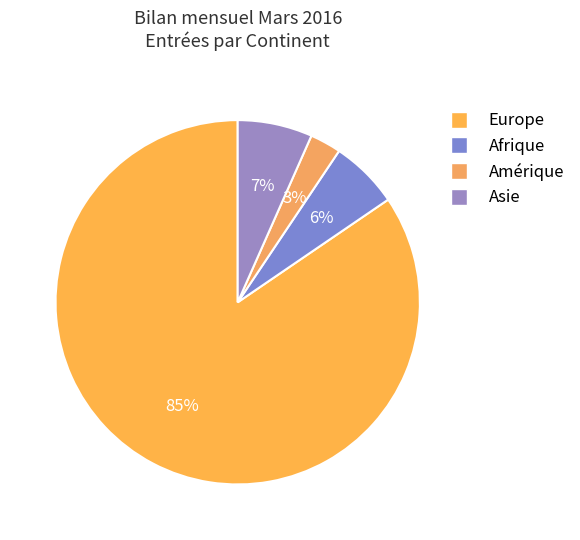

Is it true that Amérique is 3% of the pie?

True